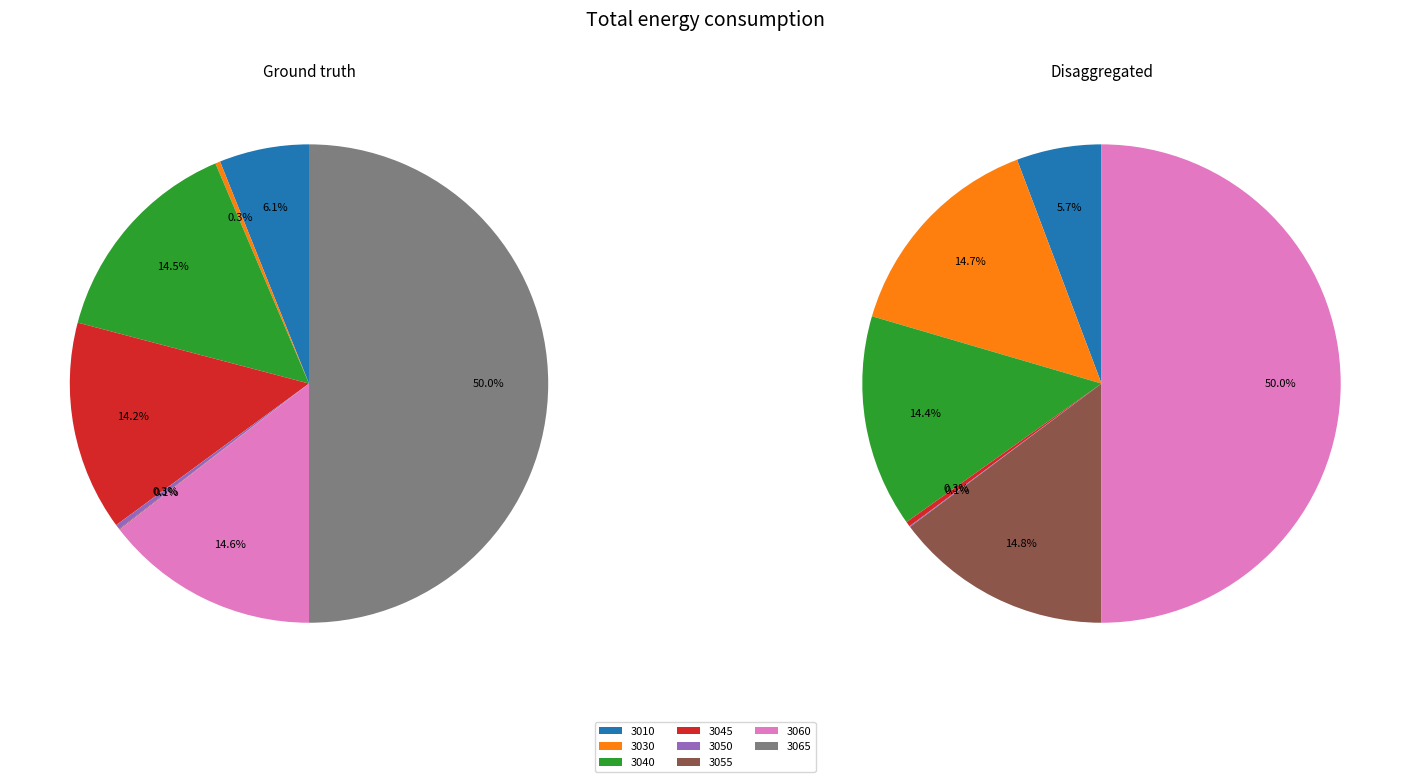

Which slice is the largest?

3065